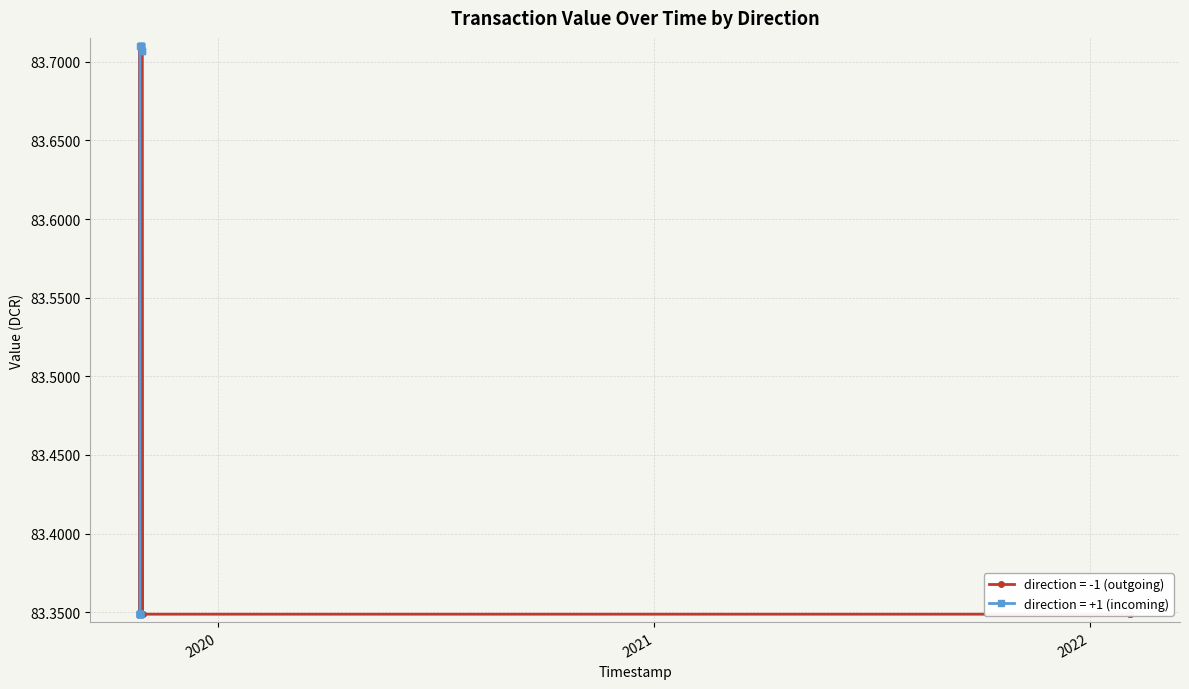

What is the difference between the value (direction=-1) values at 11 and 8?

0.4